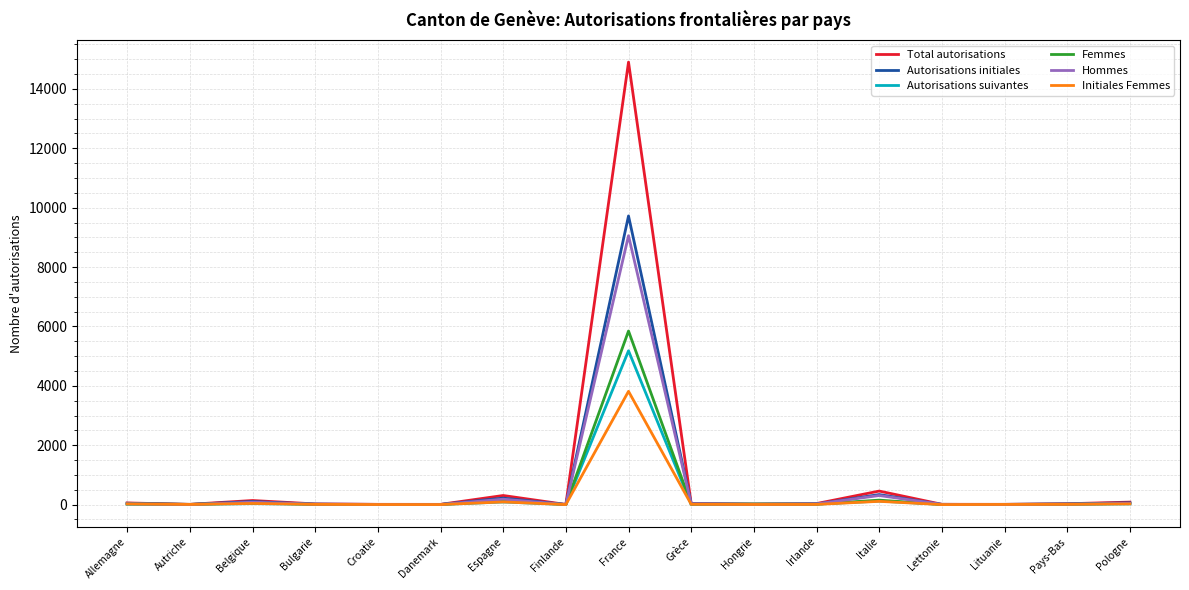

What is the difference between the maximum and second lowest values in the Hommes series?

9055